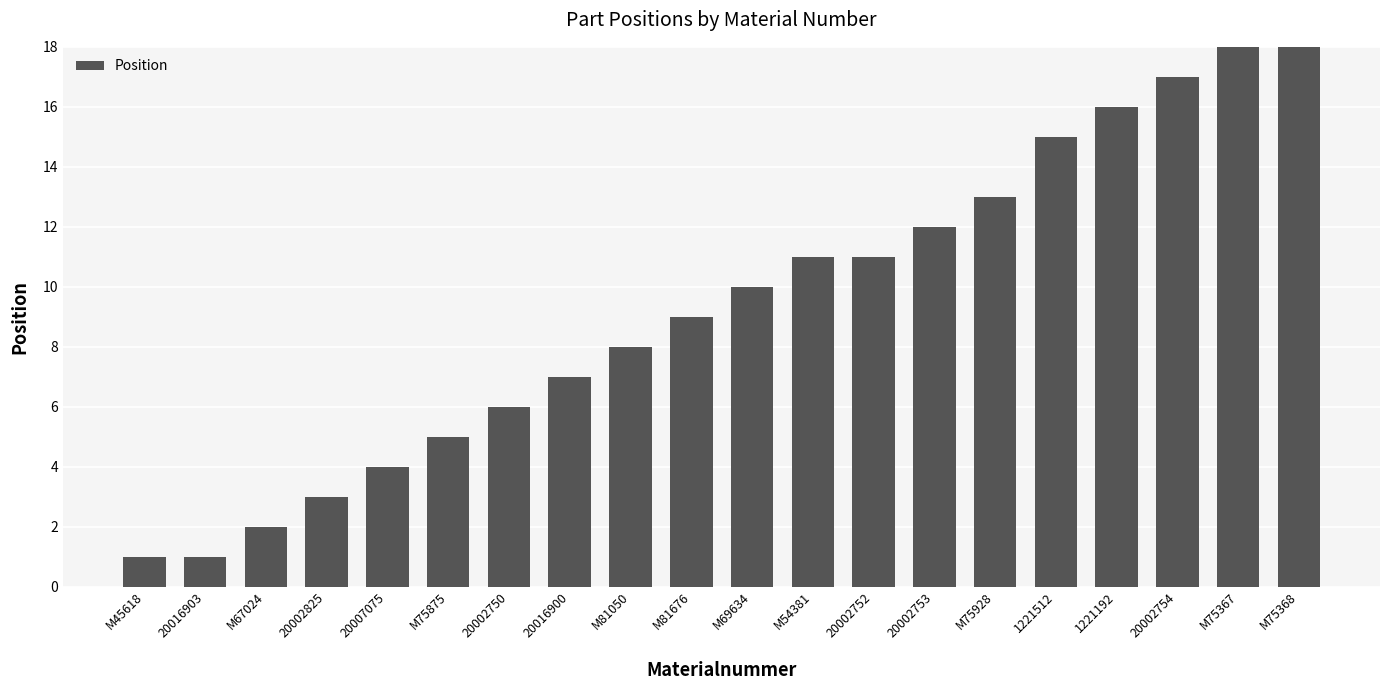

What is the minimum value shown in the chart?

1